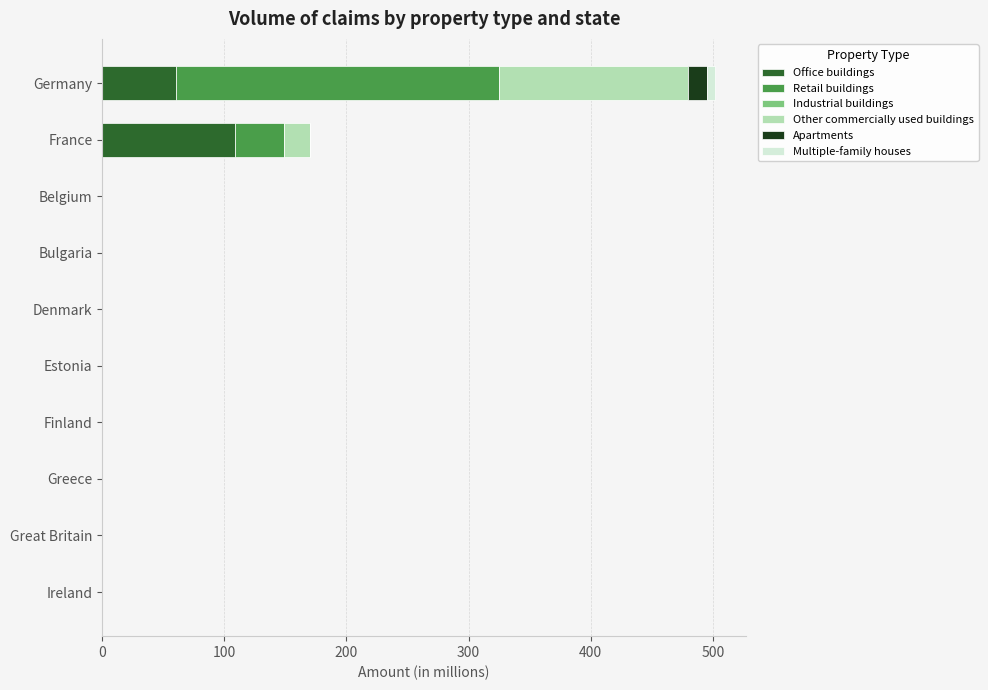

At which category is the sum across all series the highest?

Germany